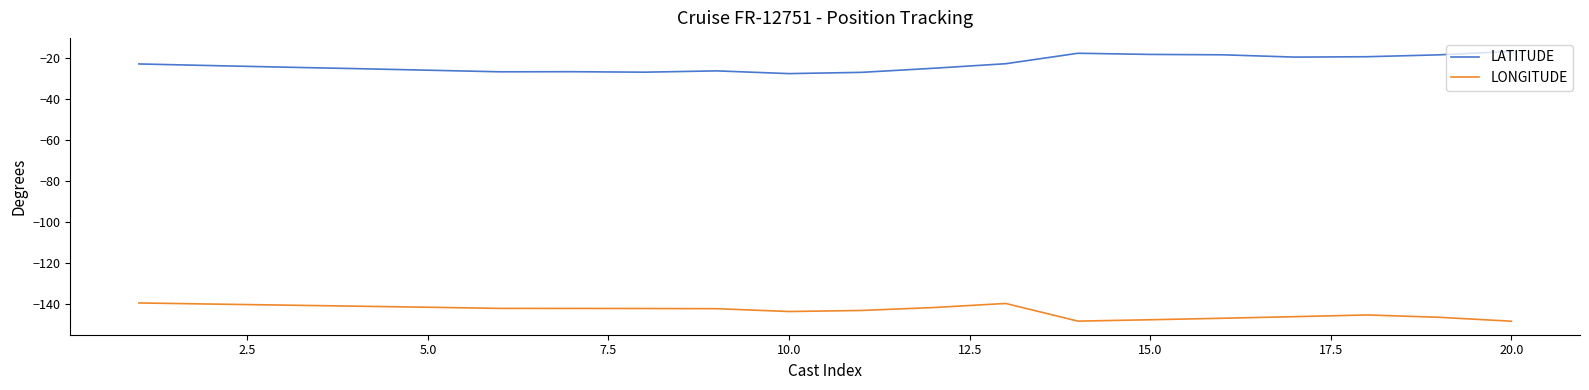

List the series in order of their overall mean, lowest first.

LONGITUDE, LATITUDE